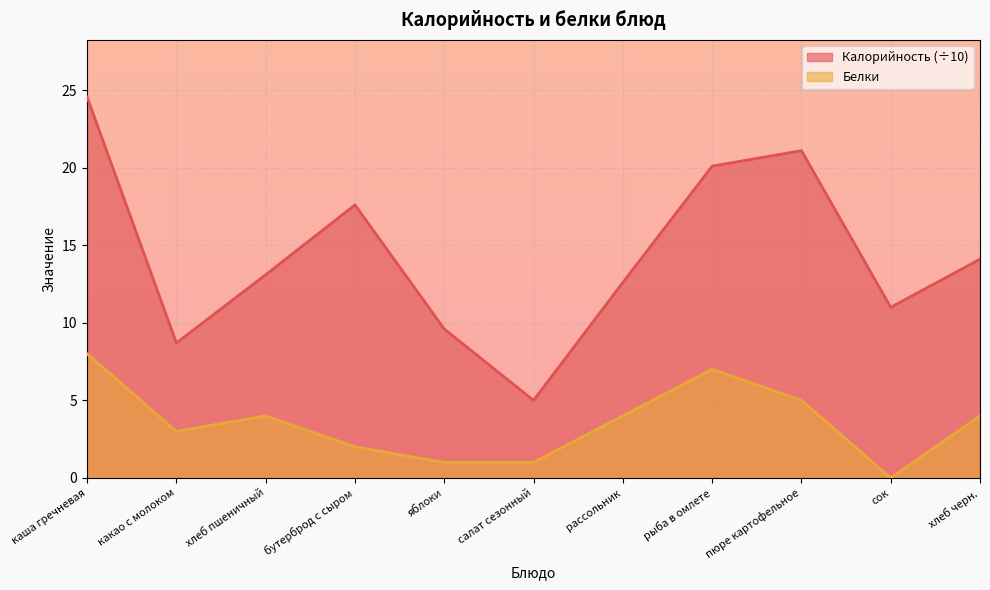

What is the sum of the Белки values at яблоки and салат сезонный?

2.0